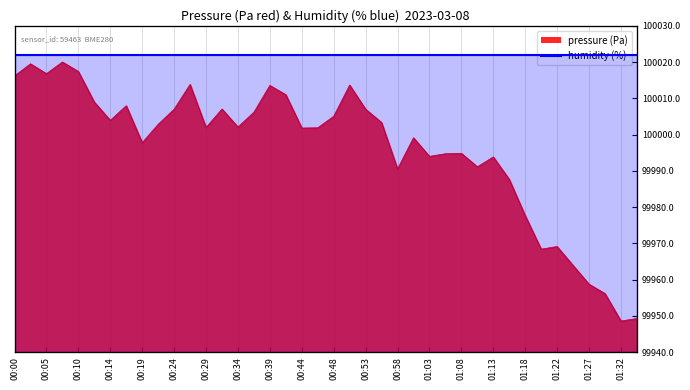

What is the label of the 34th point from the left?

01:20